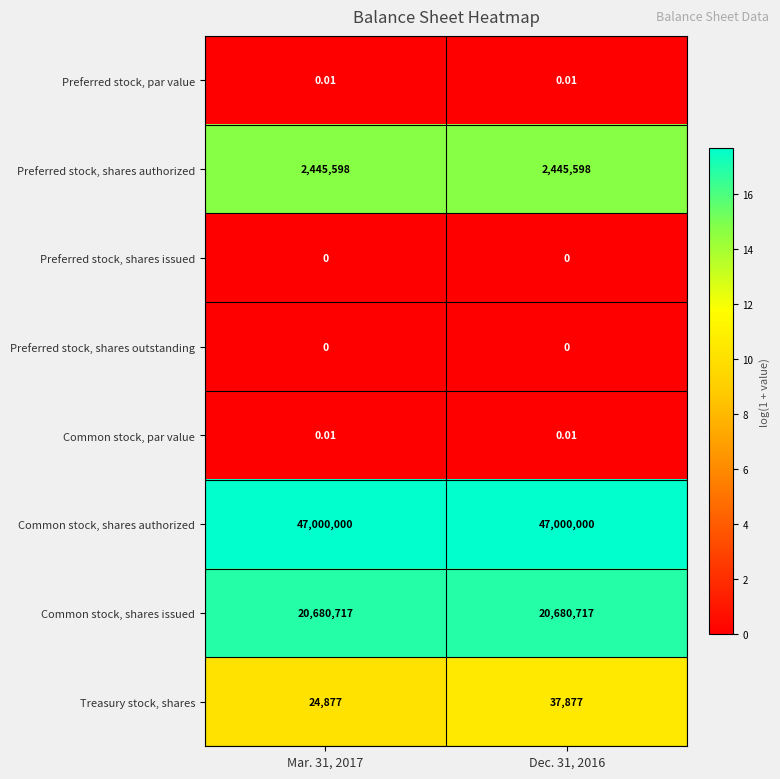

Which series has the widest spread of values?

Treasury stock, shares